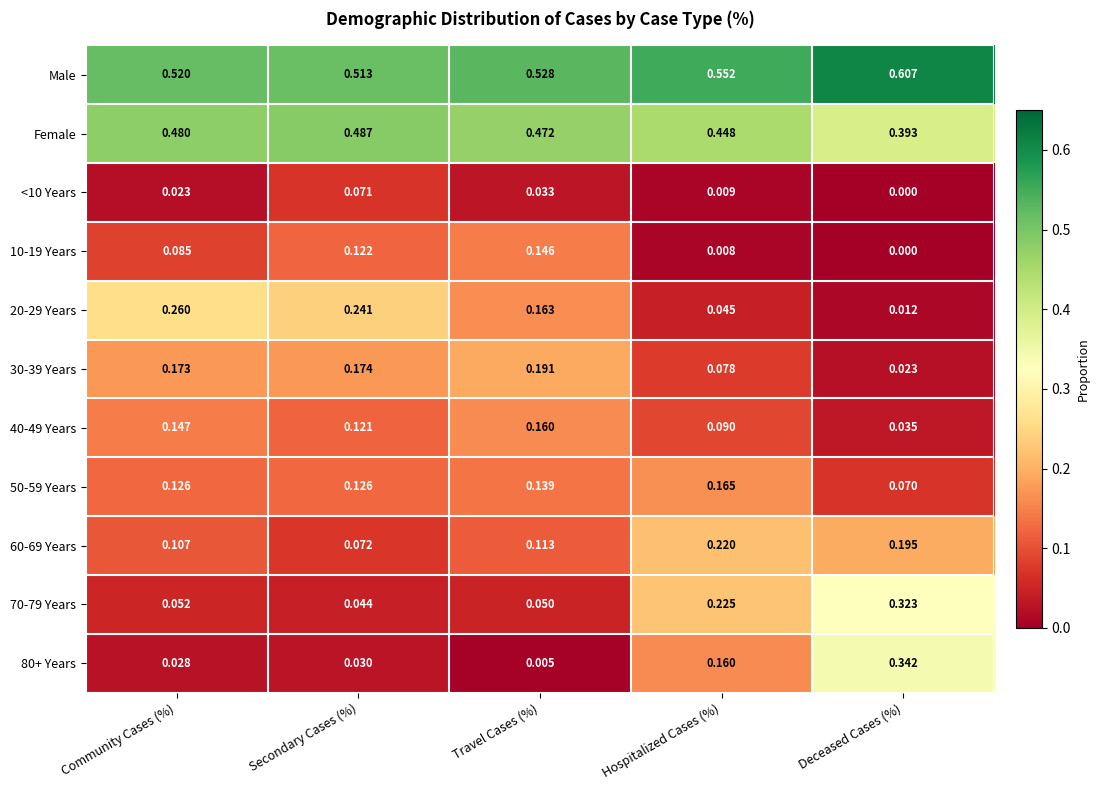

At which category does the chart reach its peak across all series?

Deceased Cases (%)